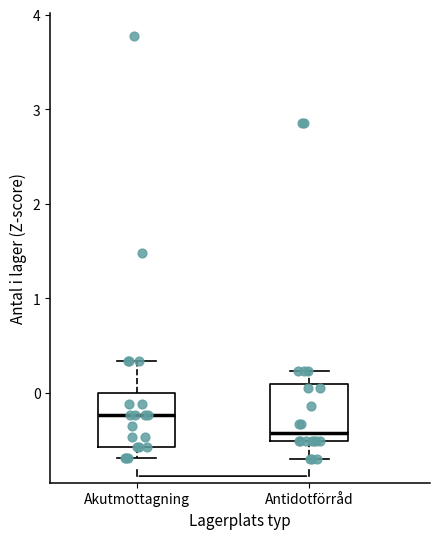

Reading left to right, read every box against the y-axis: the position of its median line, the range the box covers, and the ends of its whiskers. The values are not printed on the chart, so give them approximately, as read against the axis.

Akutmottagning: median -0.2, box -0.6 to 0.0, whiskers -0.7 to 0.3
Antidotförråd: median -0.4, box -0.5 to 0.1, whiskers -0.7 to 0.2